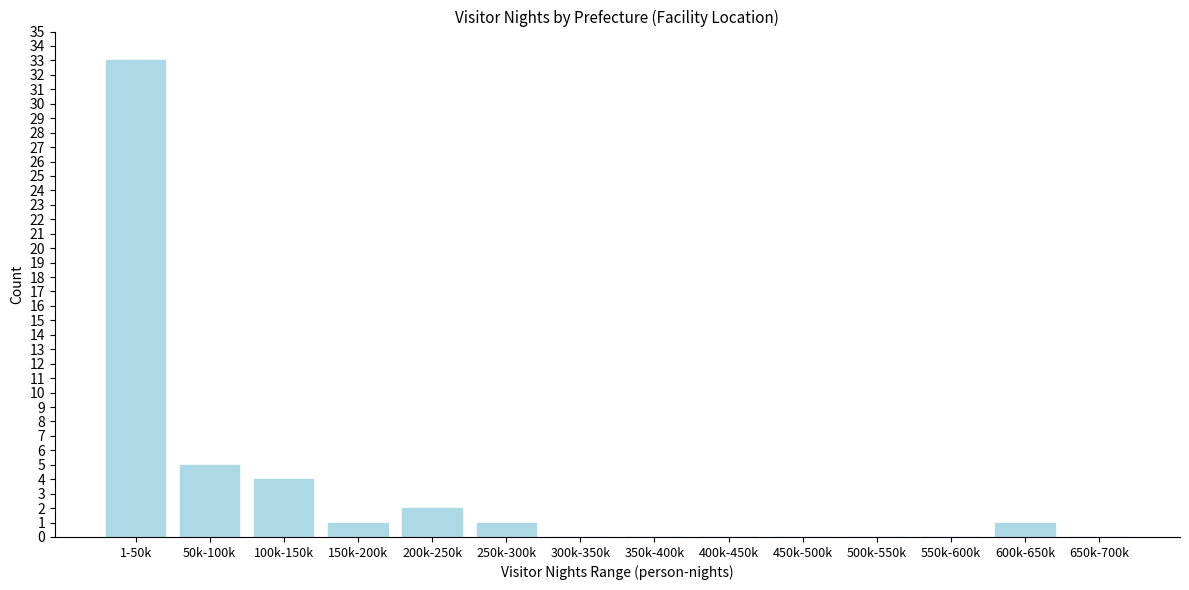

Reading right to left, list all the values displayed in this chart.

650k-700k=0	600k-650k=1	550k-600k=0	500k-550k=0	450k-500k=0	400k-450k=0	350k-400k=0	300k-350k=0	250k-300k=1	200k-250k=2	150k-200k=1	100k-150k=4	50k-100k=5	1-50k=33